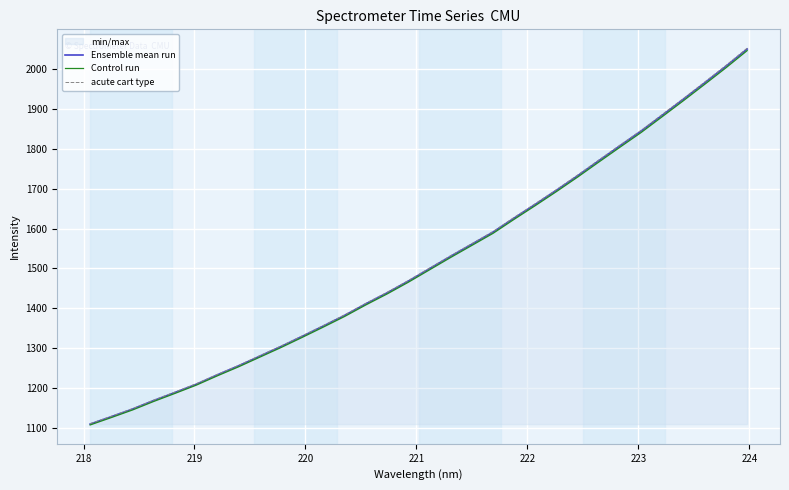

Does the chart display data point markers on the line(s)?

No